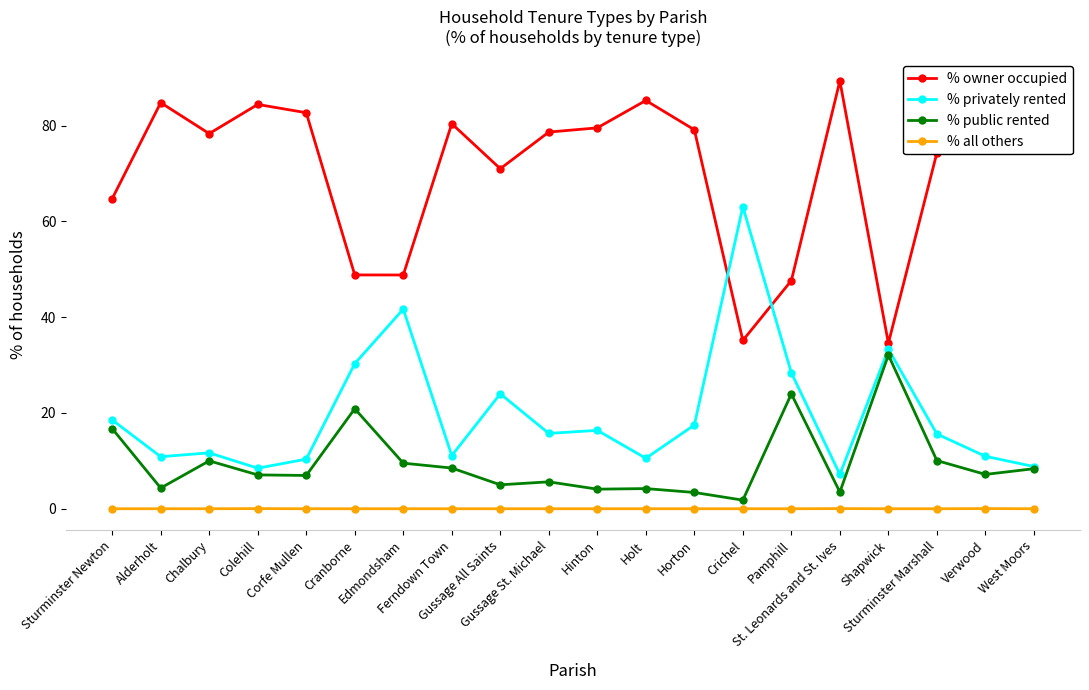

How many data points in % privately rented are above 15?

11